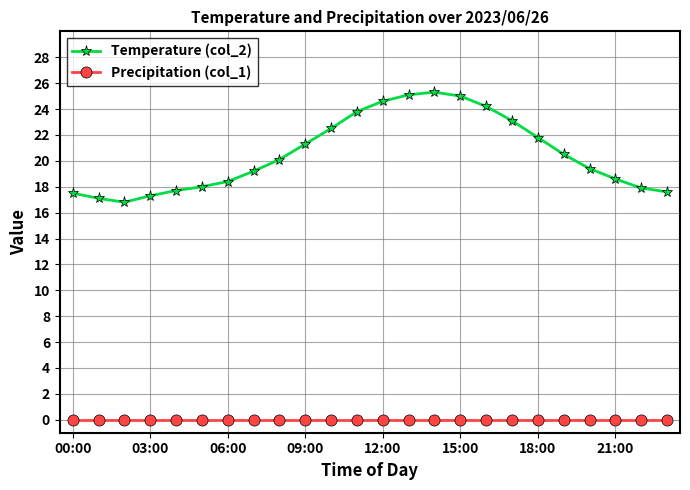

True or false: Temperature (col_2) and Precipitation (col_1) intersect in this chart.

False